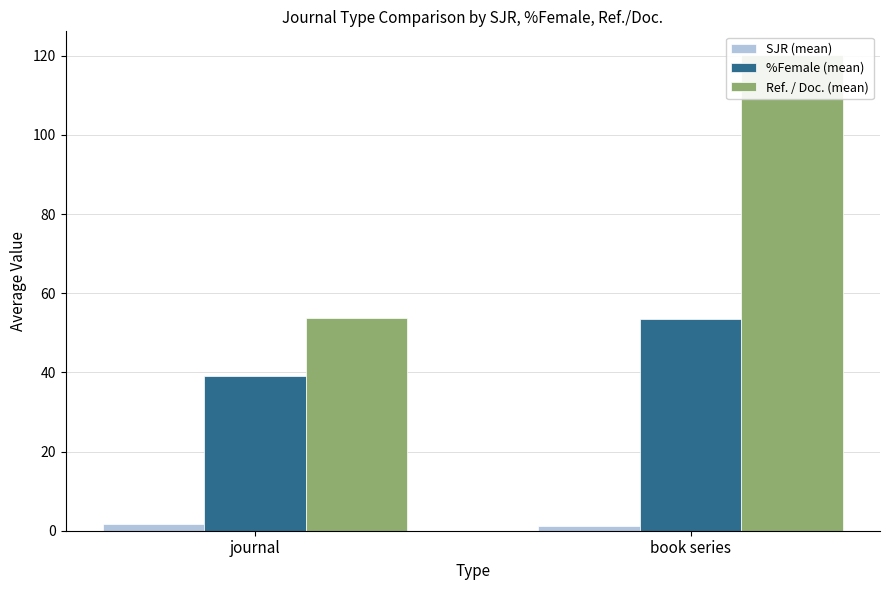

What is the label of the 1st bar from the right?

book series